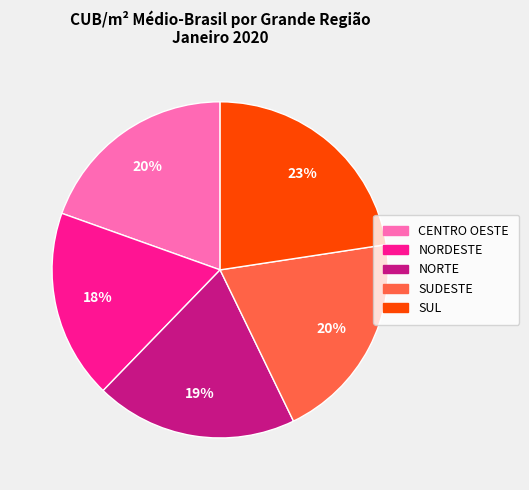

Do SUDESTE and NORTE together represent more than half of the pie?

No